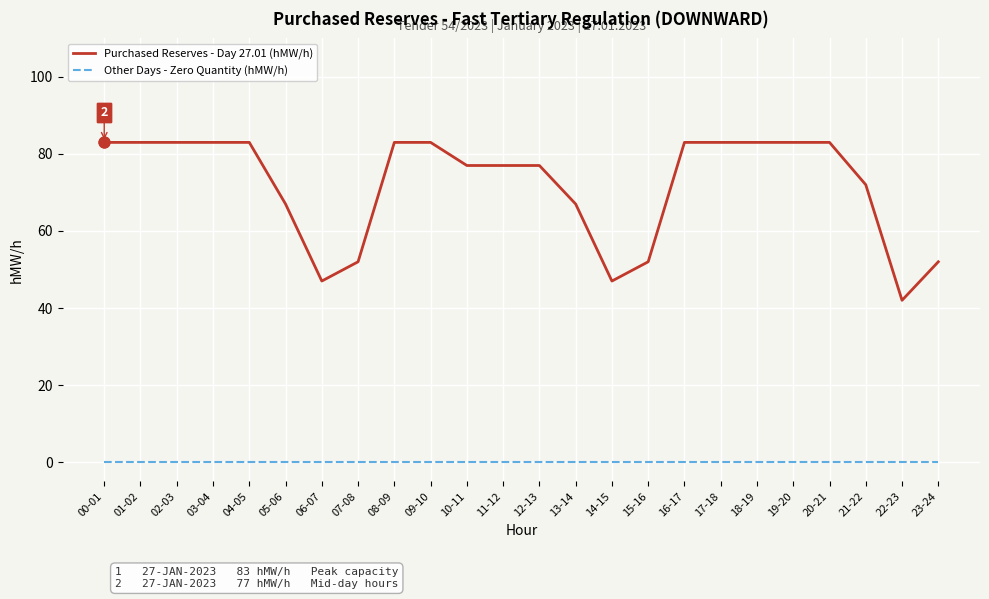

Is the value of Other Days - Zero Quantity (hMW/h) at 21-22 greater than the value of Purchased Reserves - Day 27.01 (hMW/h) at 01-02?

No